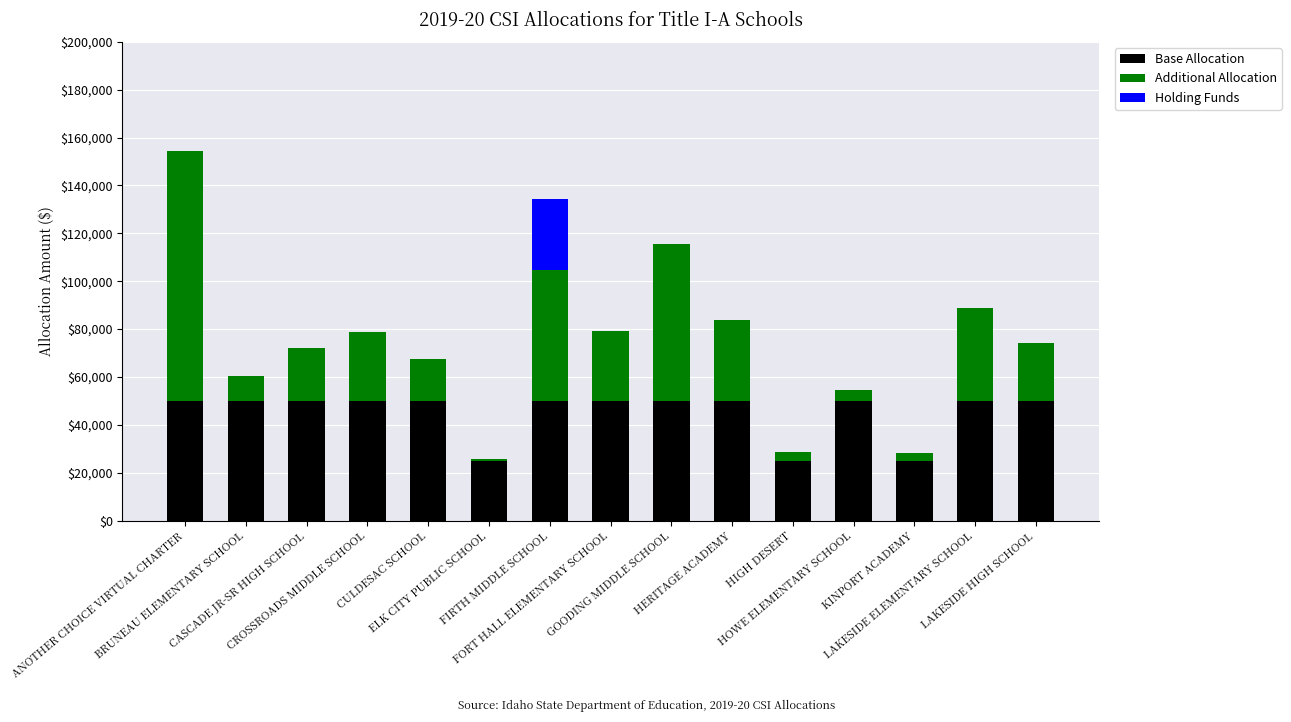

What is the maximum value for Base Allocation?

50000.0